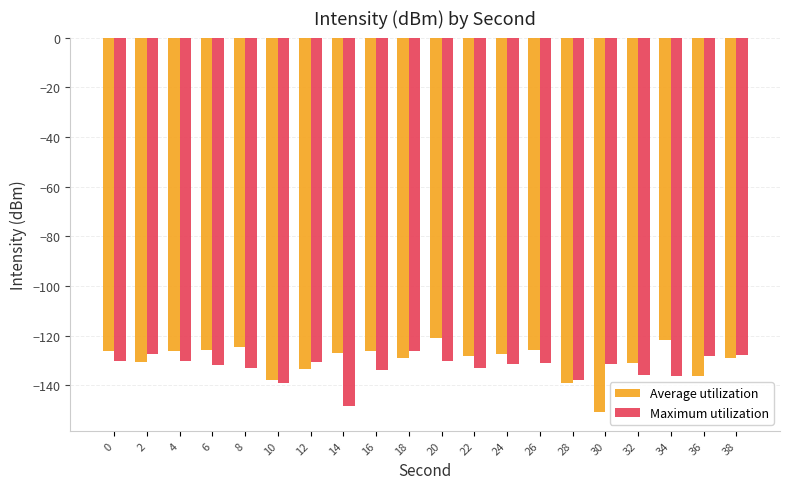

What is the sum of all Average utilization values?

-2595.0